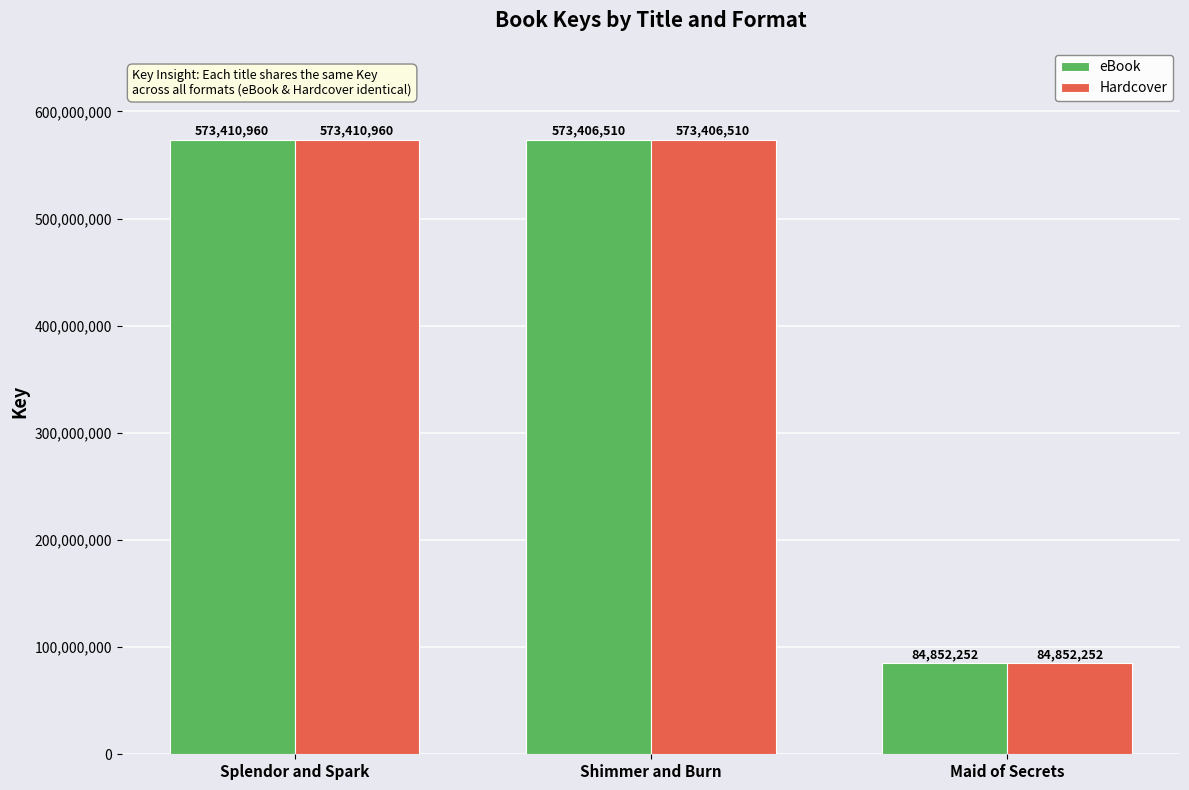

Reading left to right, what are all the values shown in this chart?

eBook: 573410960	573406510	84852252
Hardcover: 573410960	573406510	84852252